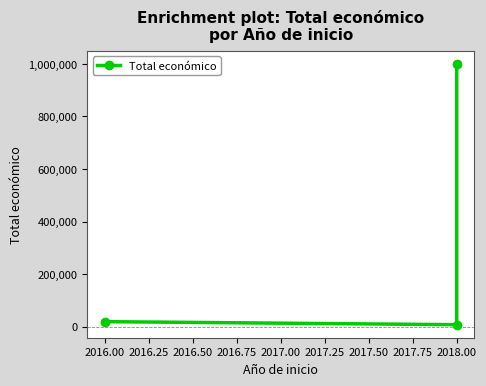

What is the difference between the maximum and minimum values?

992012